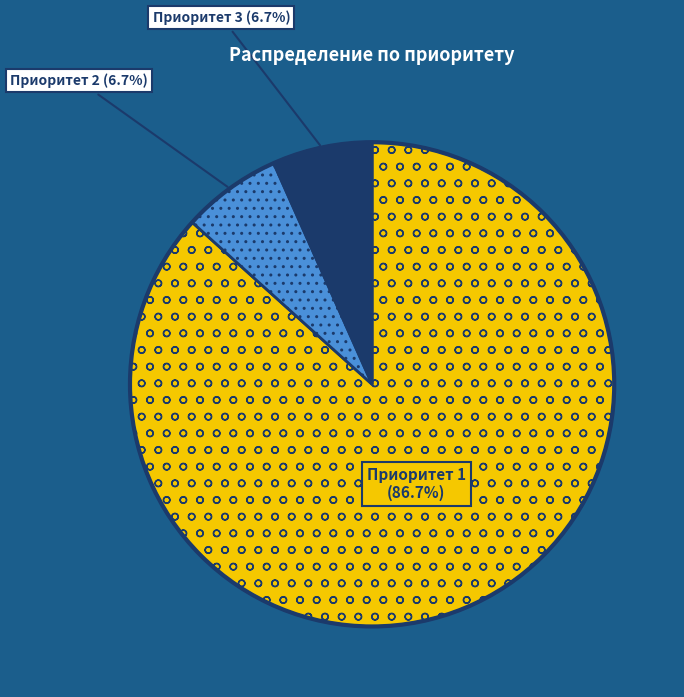

To the nearest percent, what percentage of the pie is Приоритет 3?

7%